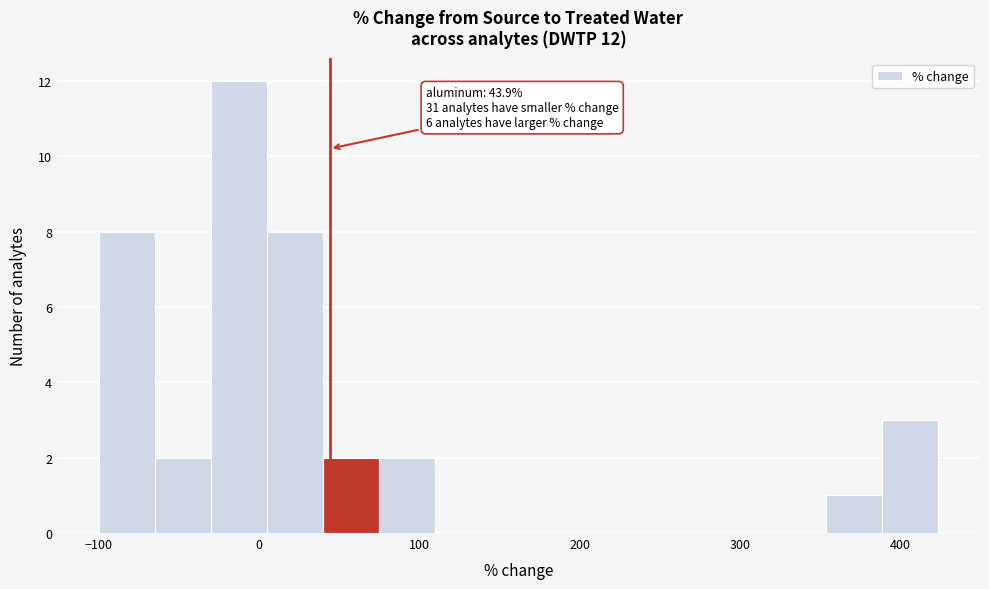

Read against the x-axis, roughly where is the centre of the tallest bar?

-10